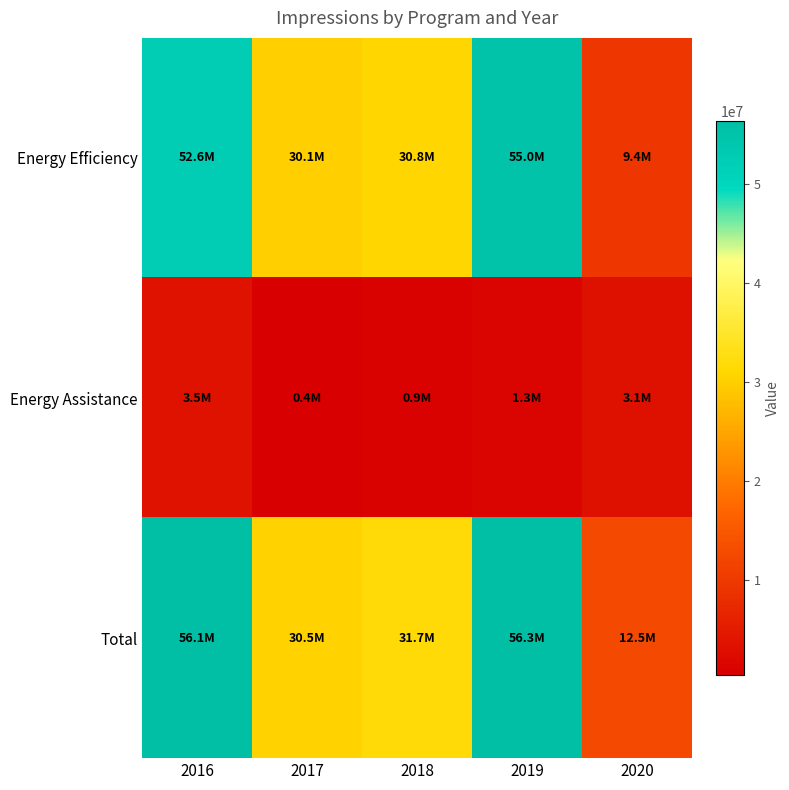

Reading right to left, transcribe all the data shown in this chart.

Energy Efficiency: 2020=9418700	2019=55041100	2018=30843300	2017=30084800	2016=52572500
Energy Assistance: 2020=3061900	2019=1257900	2018=882800	2017=437000	2016=3511000
Total: 2020=12480600	2019=56299000	2018=31726100	2017=30521800	2016=56083500